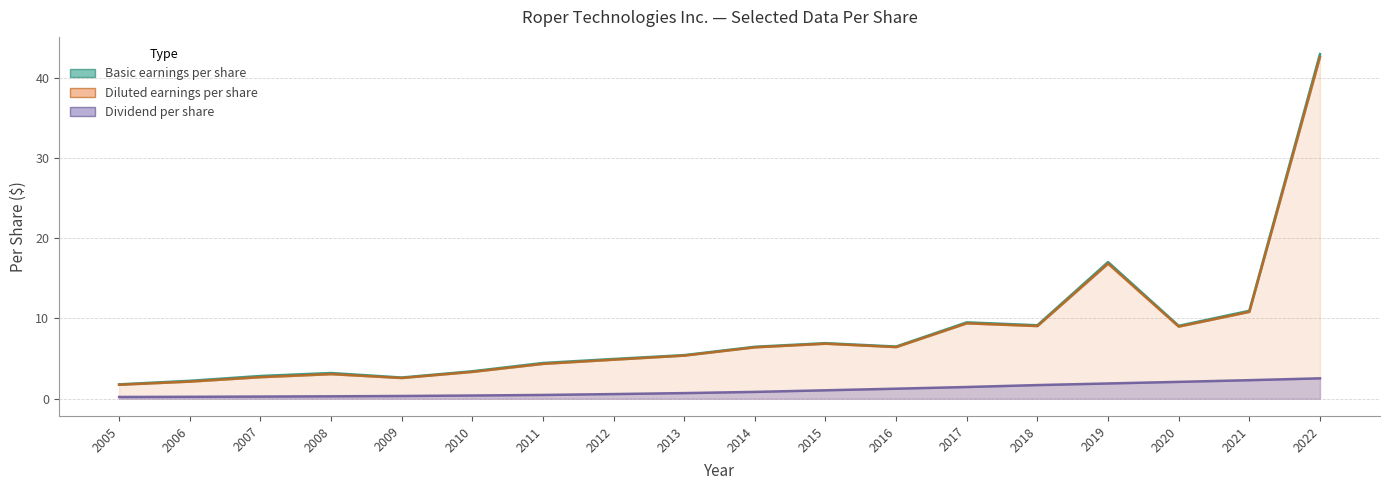

Which series changed the most between 2008 and 2018?

Diluted earnings per share